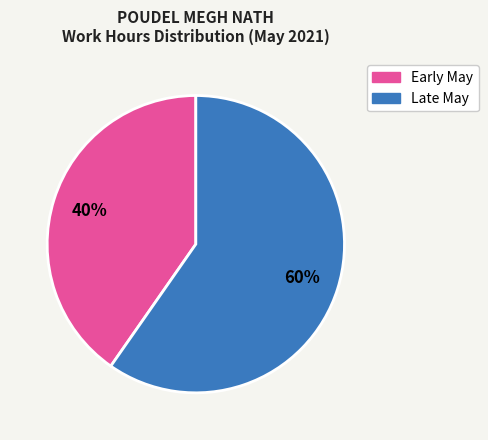

Is there a majority slice in this chart?

Yes